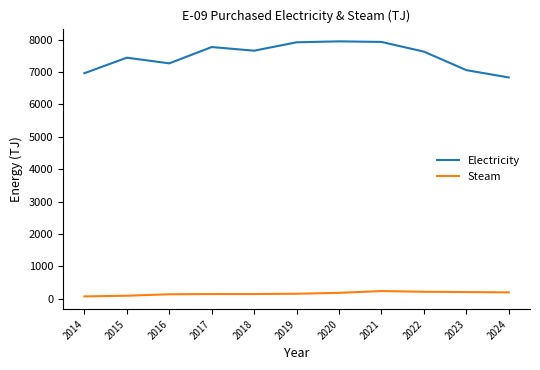

True or false: Electricity and Steam intersect in this chart.

False